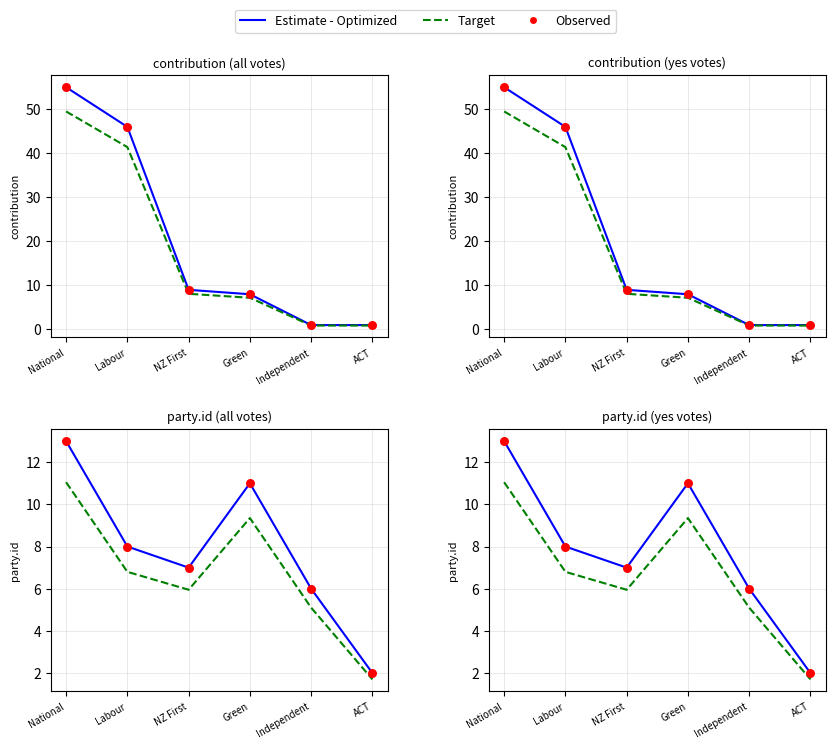

Is the value of Estimate - Optimized at National greater than the value of Target at Independent?

Yes